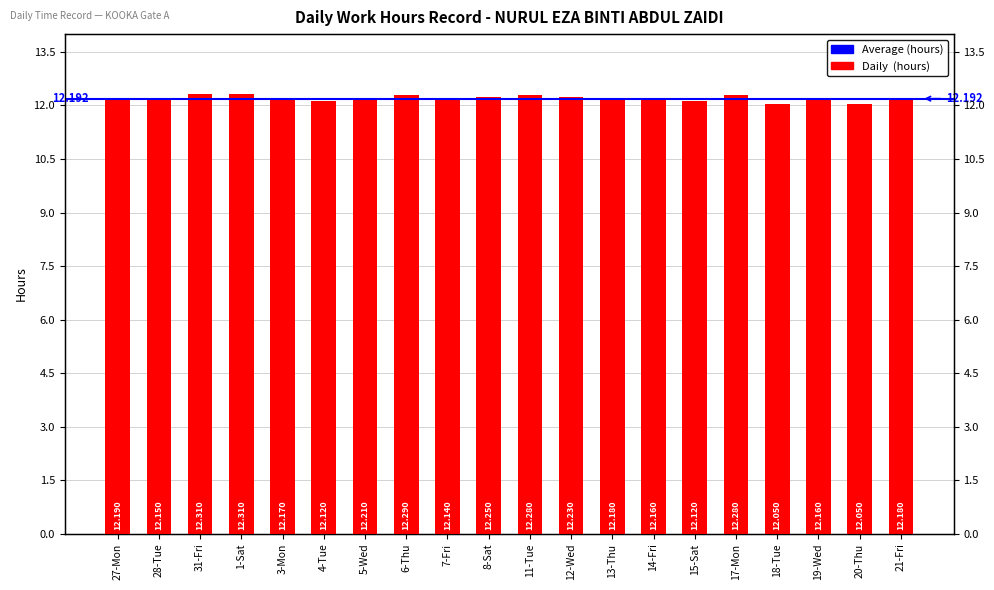

The chart shows a value of 21.2 at 12-Wed. True or false?

False